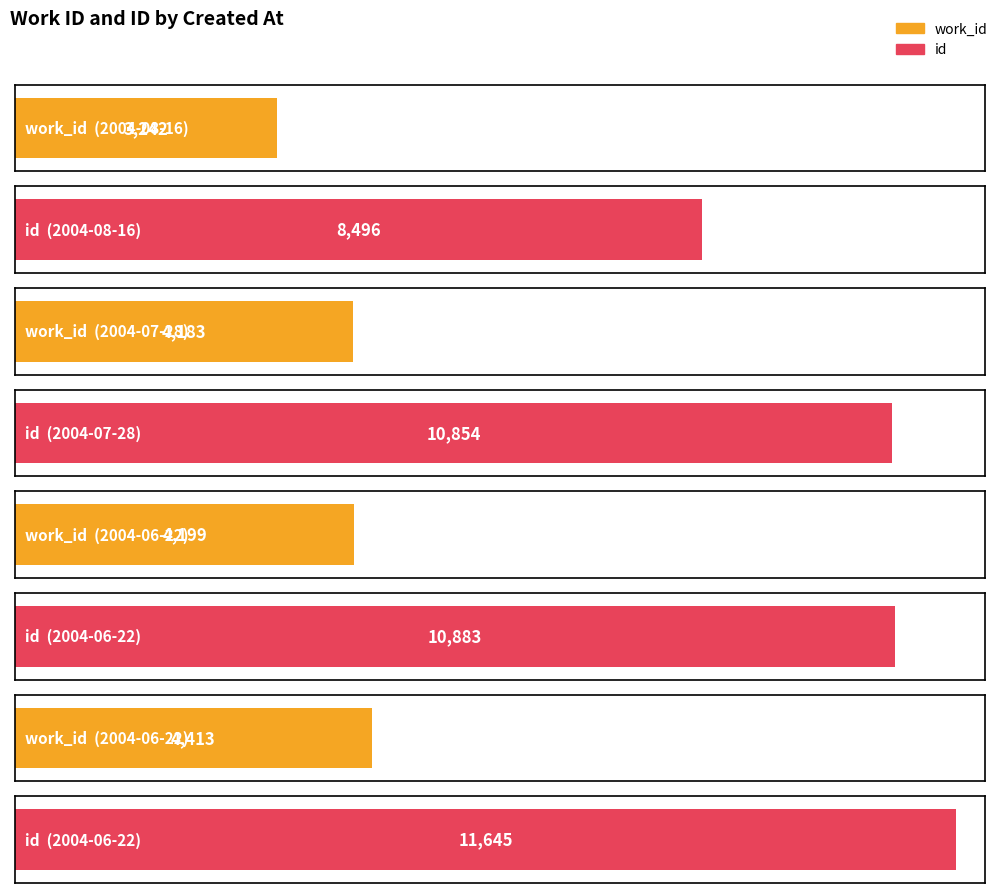

Between 2004-06-22 and 2004-07-28, which is larger?

2004-06-22